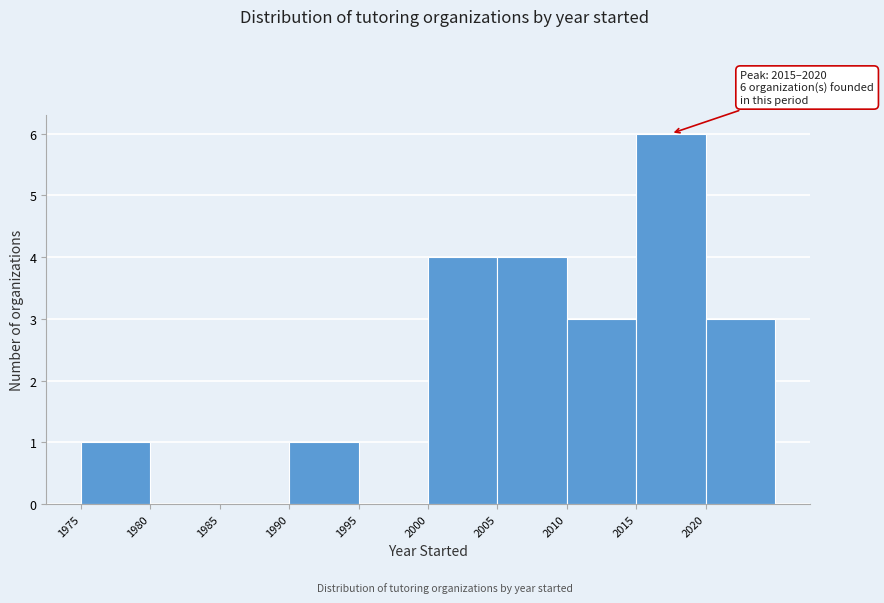

Over which range of the x-axis is the bar tallest?

2015 to 2020